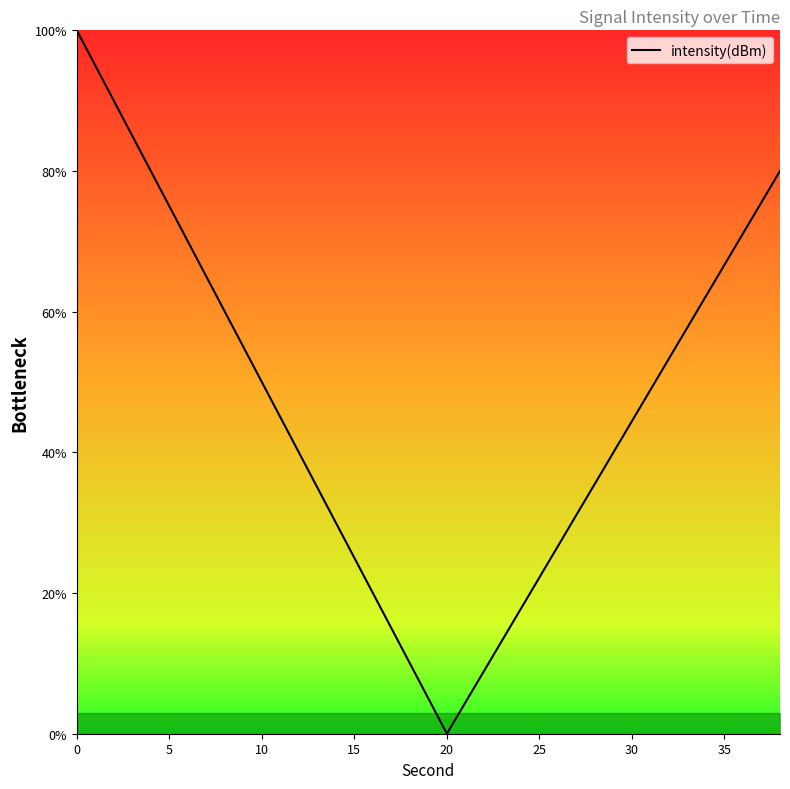

What is the maximum value shown in the chart?

100.0